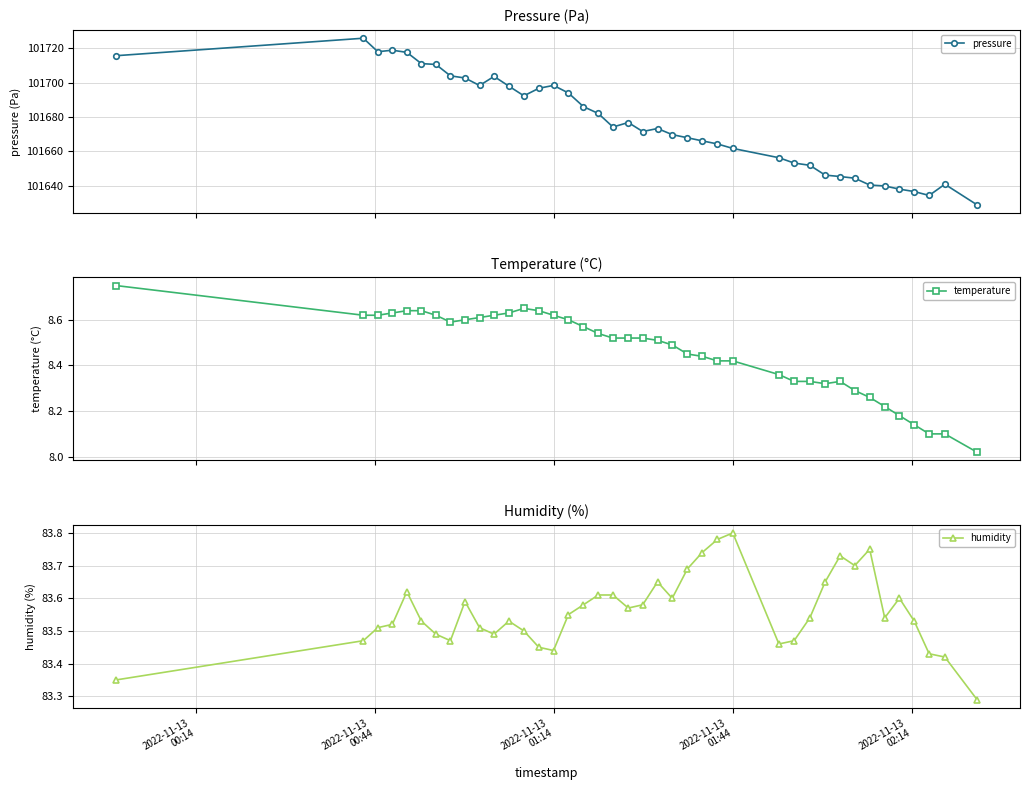

In pressure, how many points are higher than both neighbors (excluding endpoints)?

7